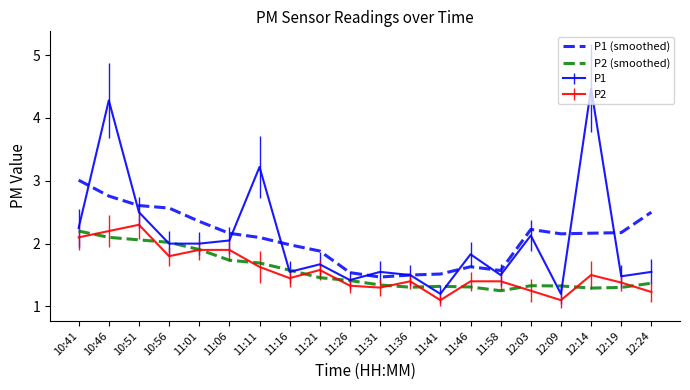

Rank the series by their maximum value, from highest to lowest.

P1, P1 (smoothed), P2, P2 (smoothed)